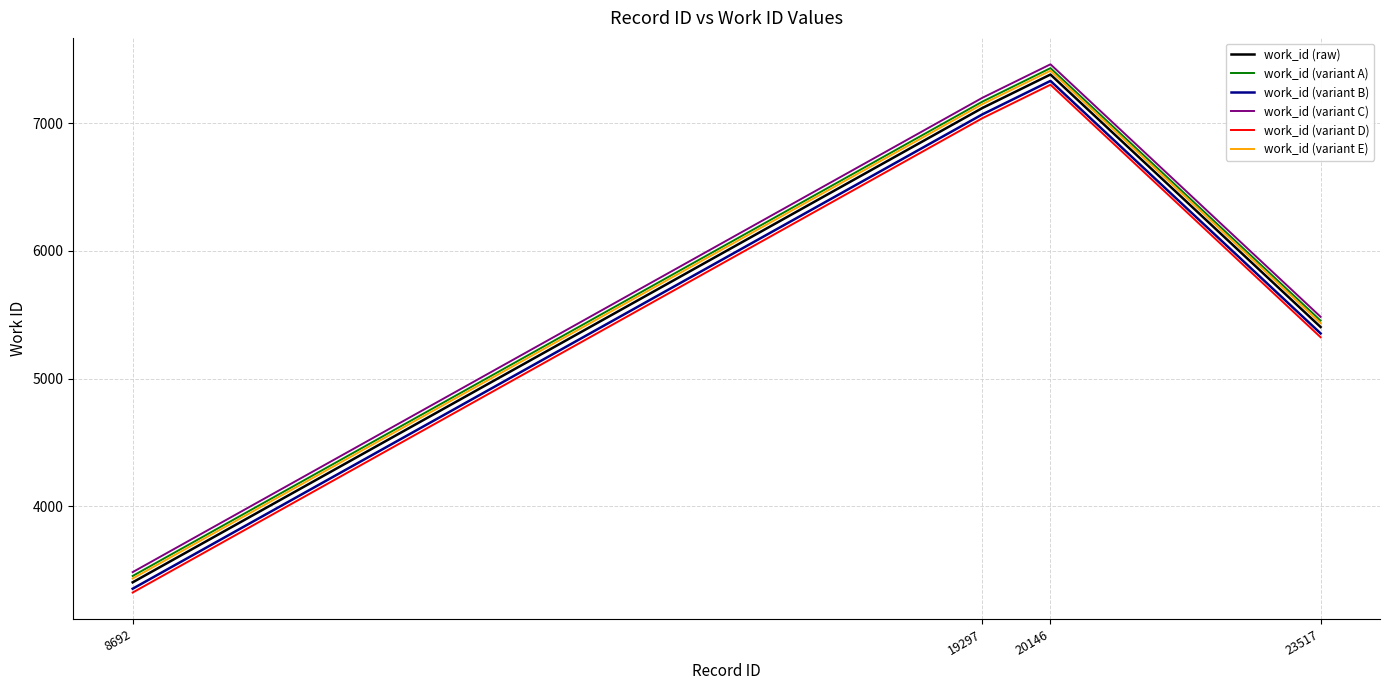

Where is the first local maximum for work_id (variant E)?

20146